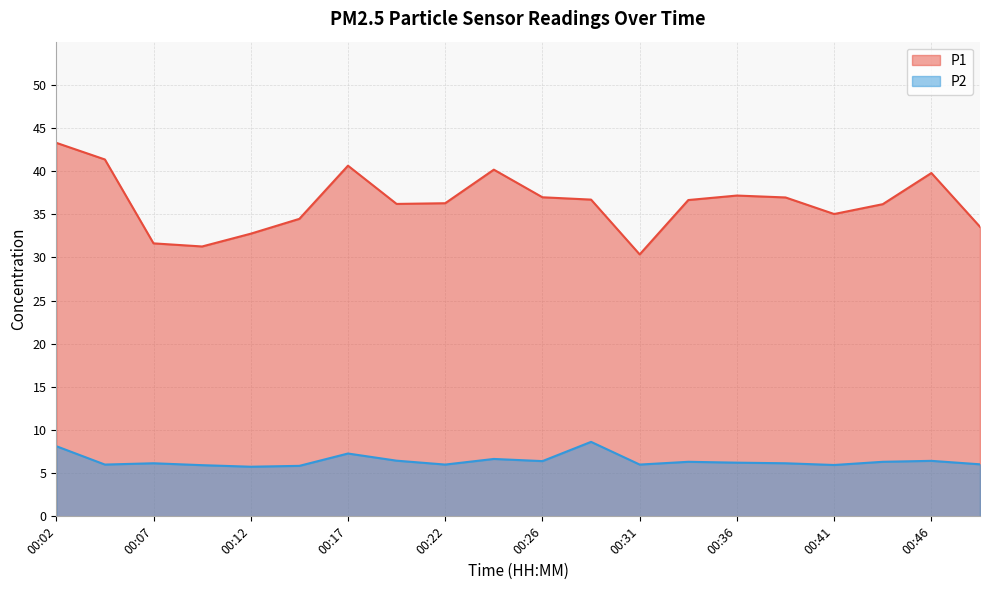

Reading right to left, transcribe all the data shown in this chart.

P1: 33.5	39.8	36.2	35.0	37.0	37.2	36.6	30.4	36.7	37.0	40.2	36.3	36.2	40.6	34.5	32.8	31.3	31.6	41.4	43.3
P2: 6.0	6.4	6.3	6.0	6.2	6.2	6.3	6.0	8.6	6.4	6.7	6.0	6.5	7.3	5.8	5.8	5.9	6.2	6.0	8.1